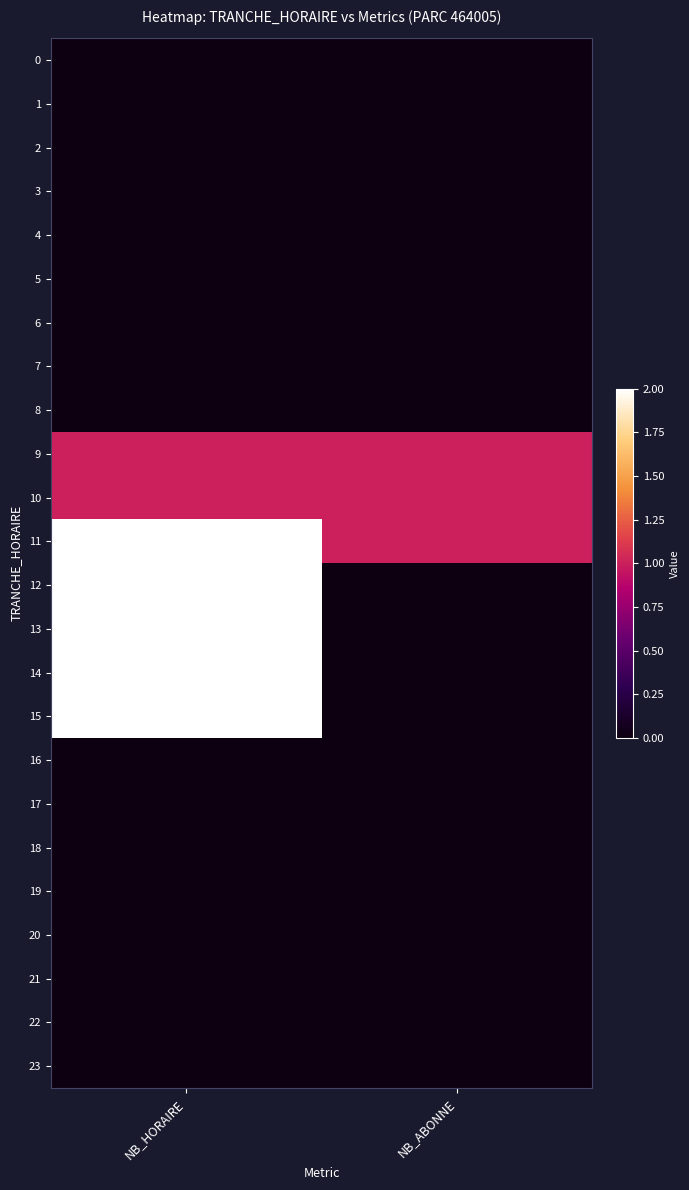

At how many categories does at least one series exceed 0?

2